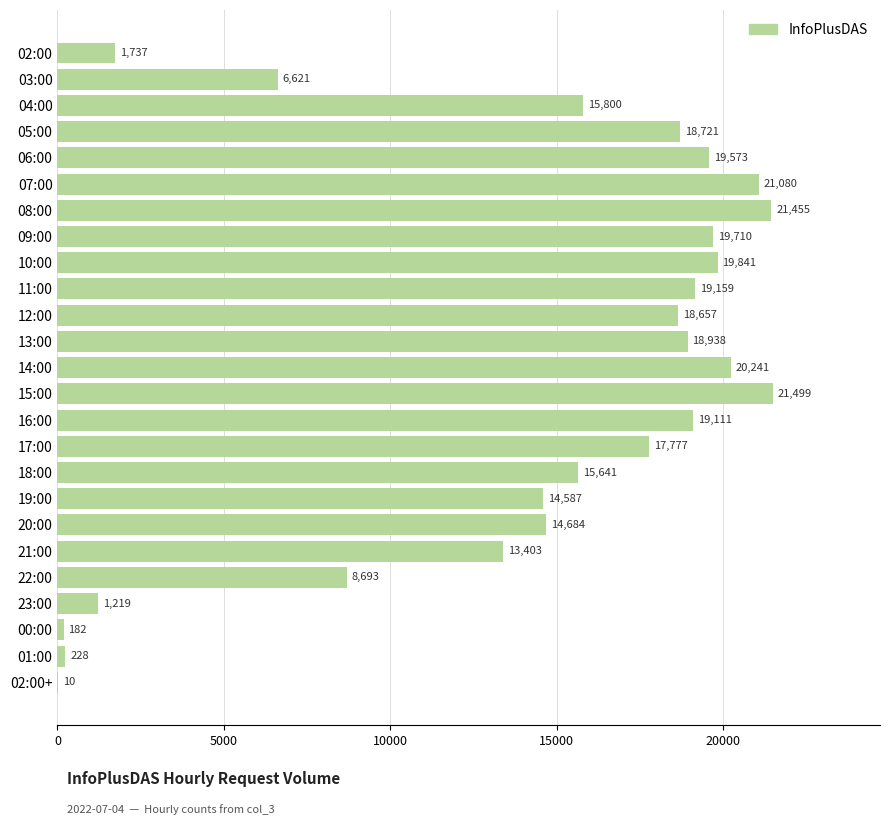

What is the greatest value displayed?

21499